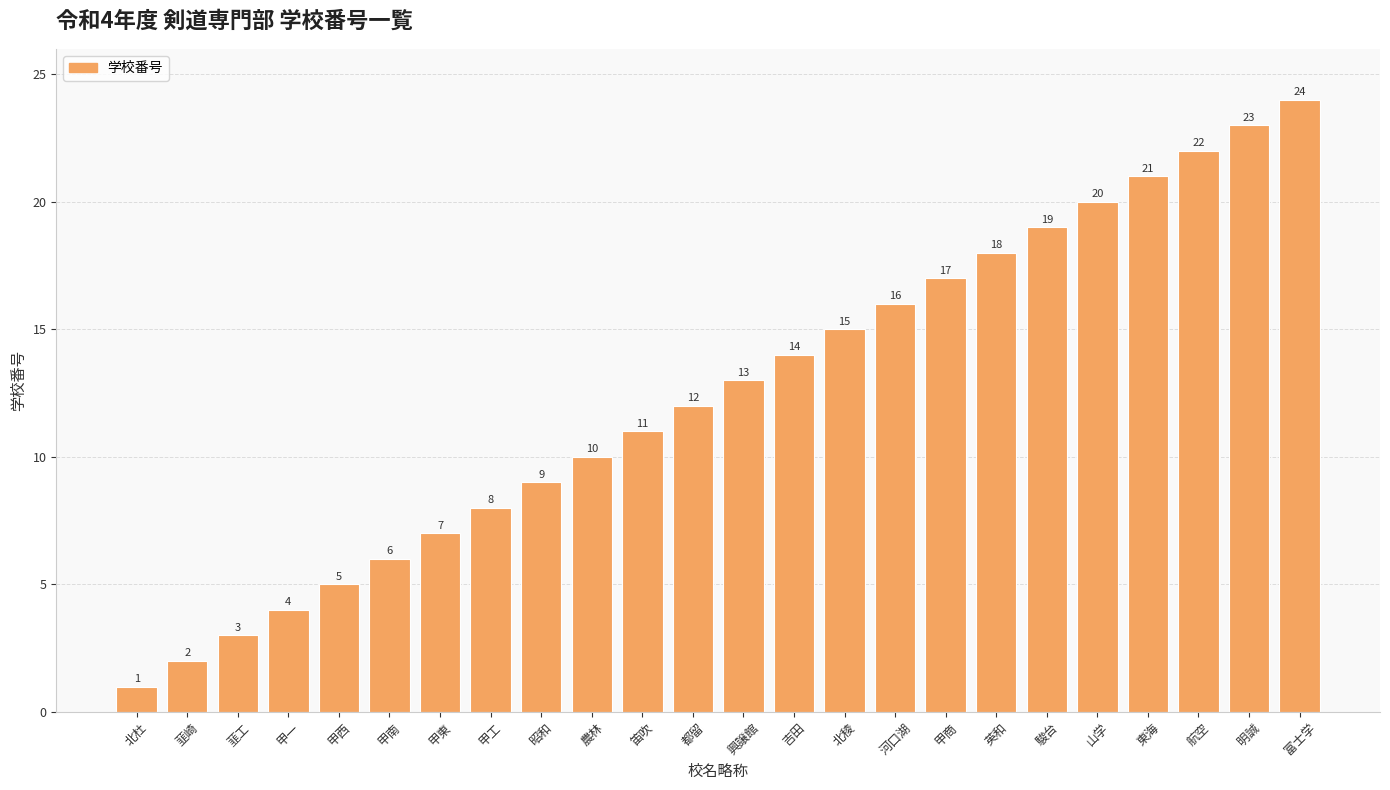

What is the difference between the values at 山学 and 興譲館?

7